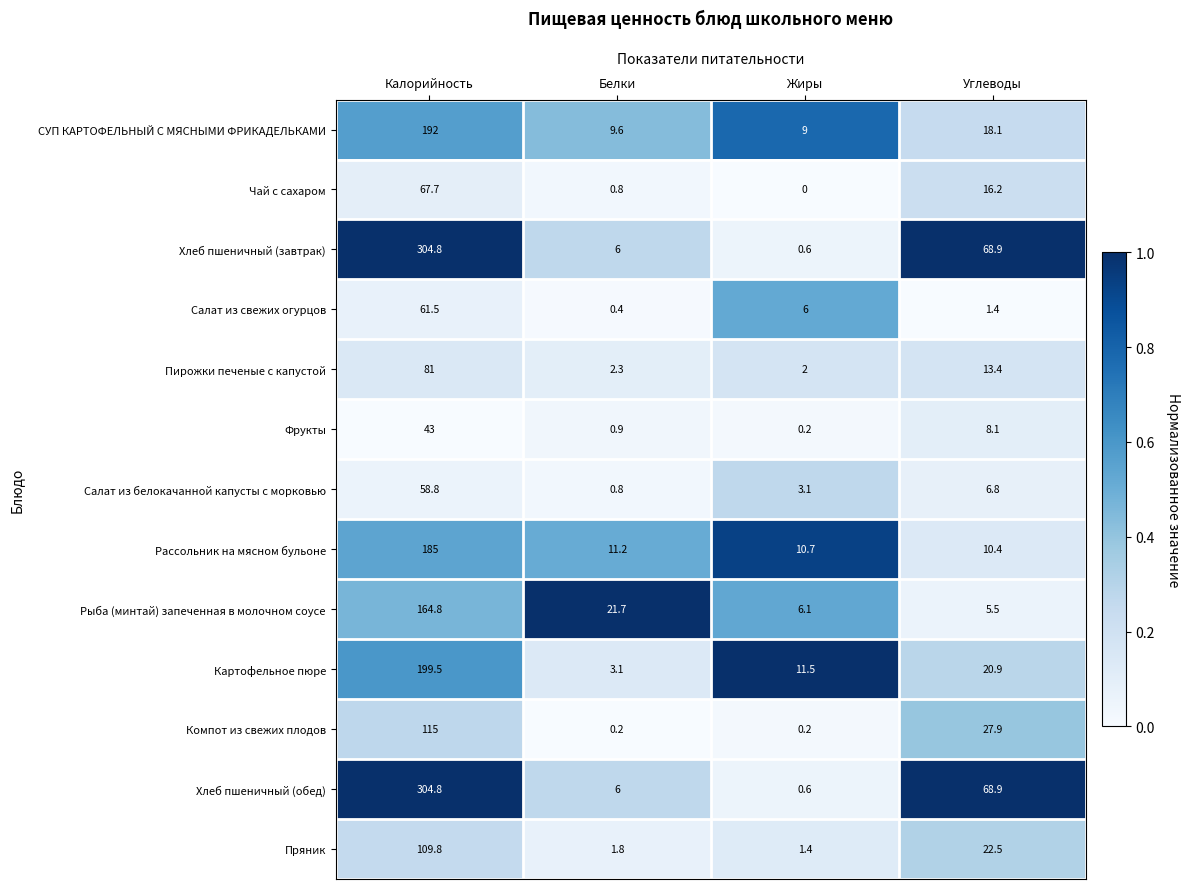

Where does the Салат из свежих огурцов series first go above 6?

Калорийность